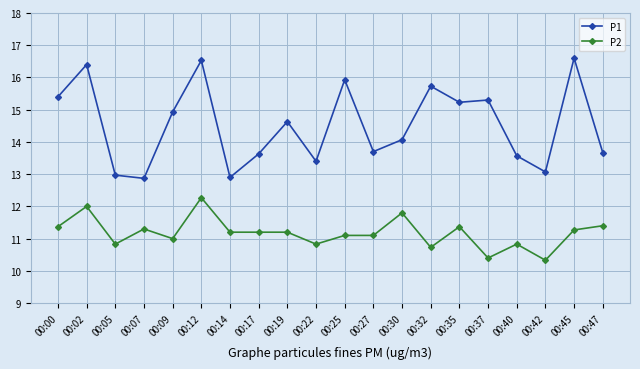

Between 00:00 and 00:47, which series saw the biggest shift?

P1